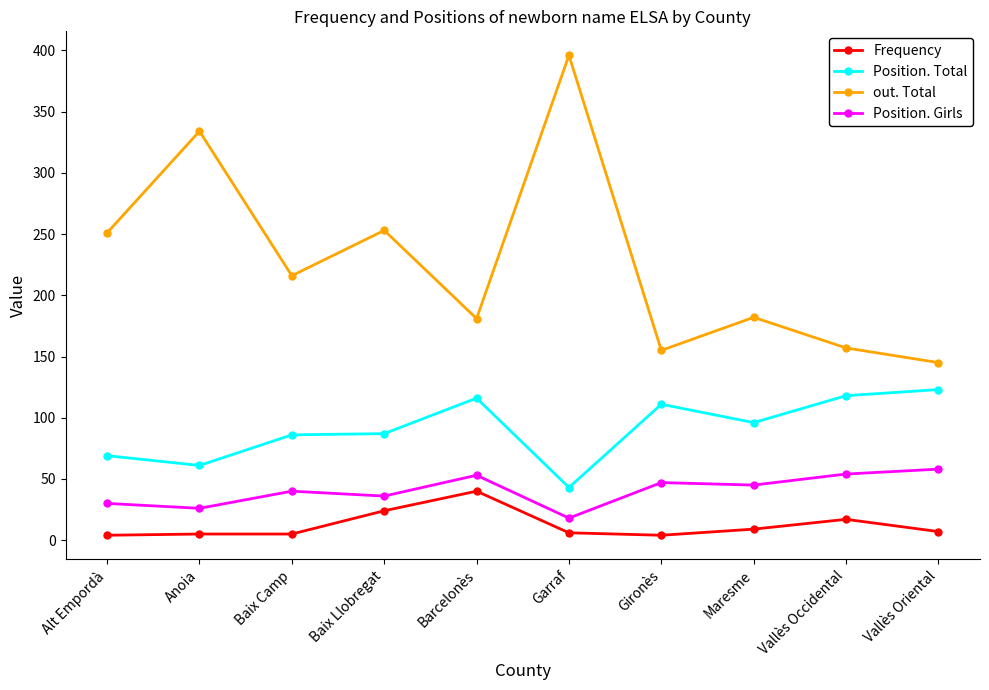

What is the difference between the highest and lowest values at Maresme?

173